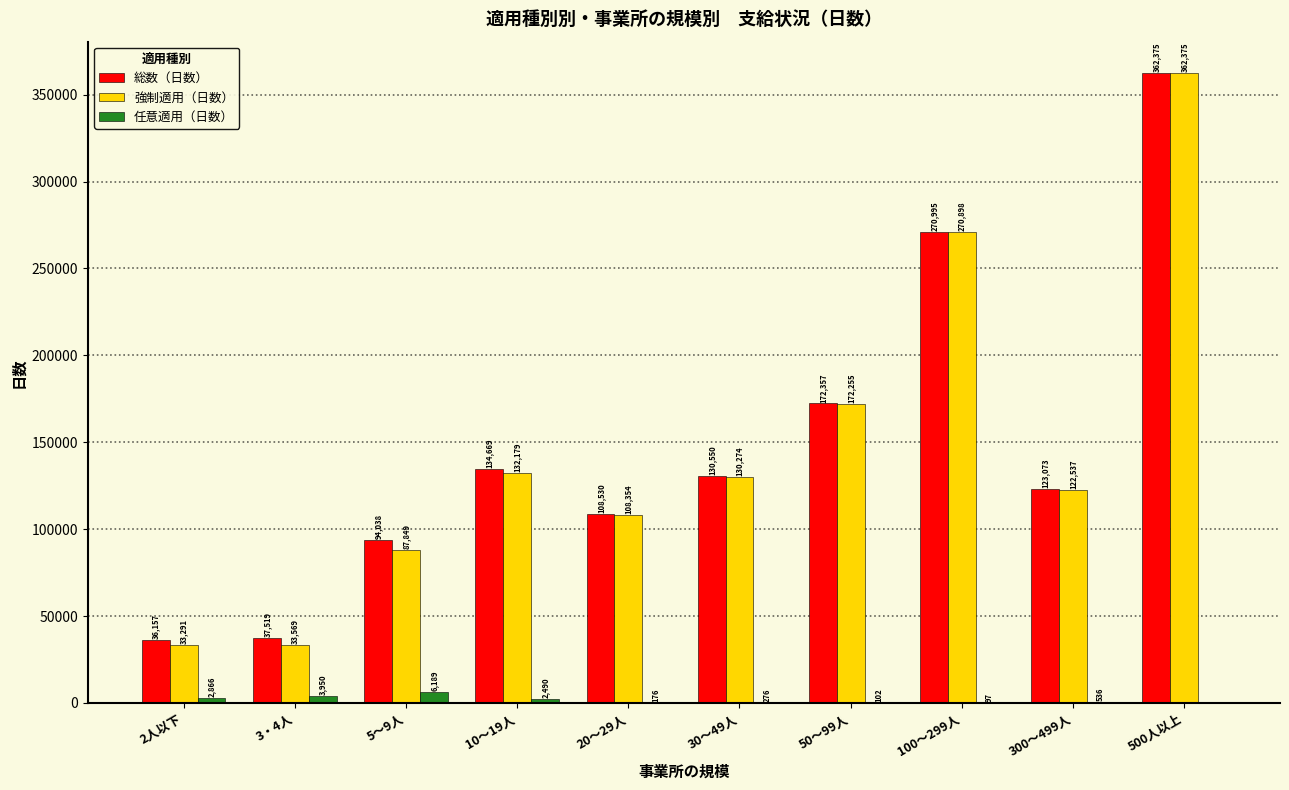

How many distinct data groups are displayed?

3